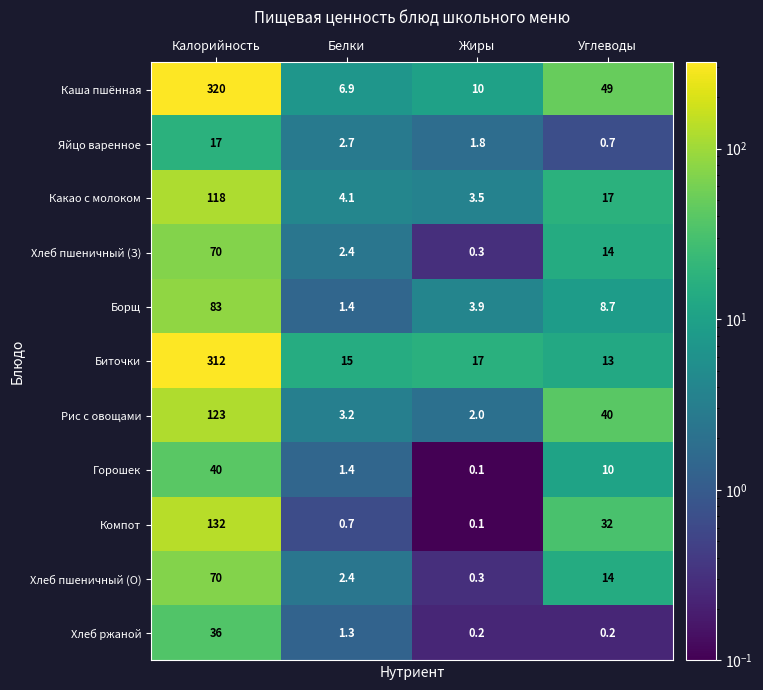

Which series has the largest total across all categories?

Каша пшённая